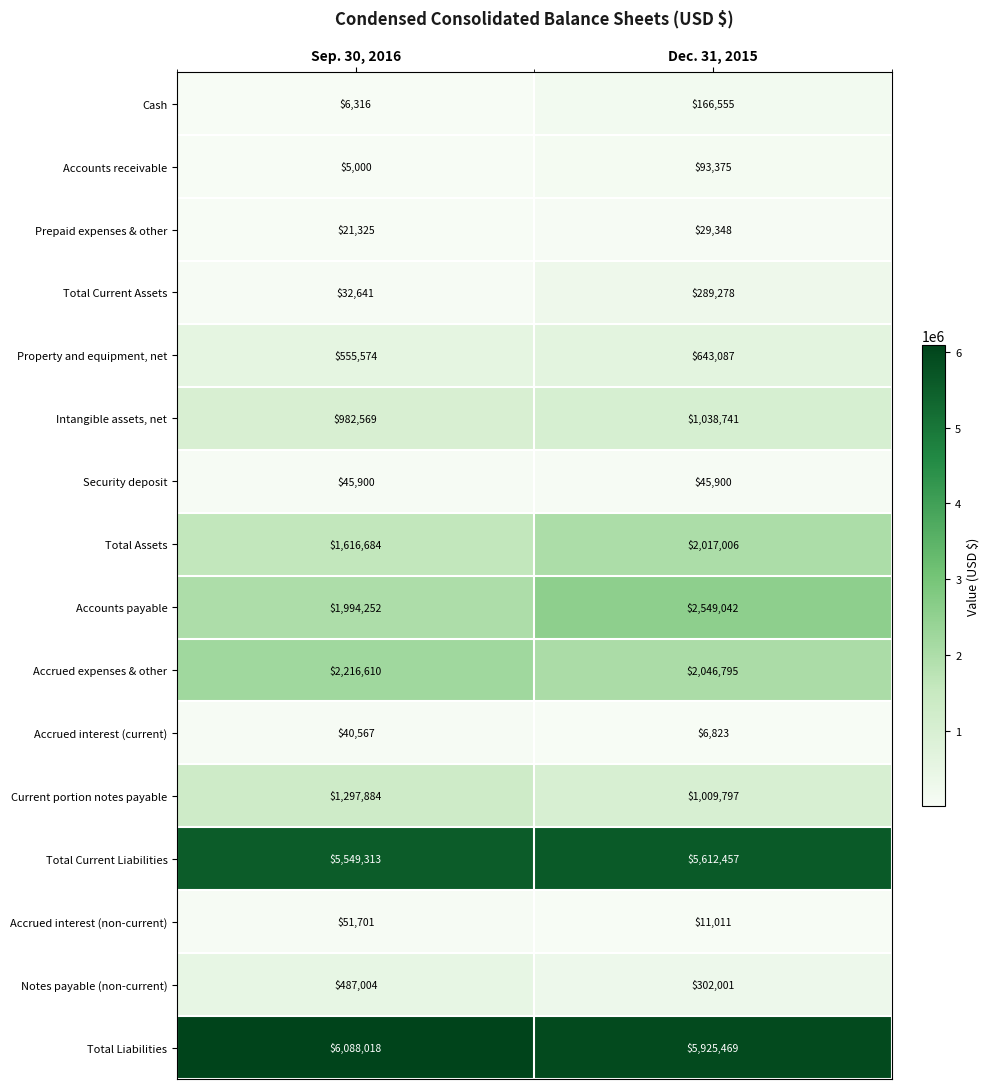

Which series has the largest total across all categories?

Total Liabilities